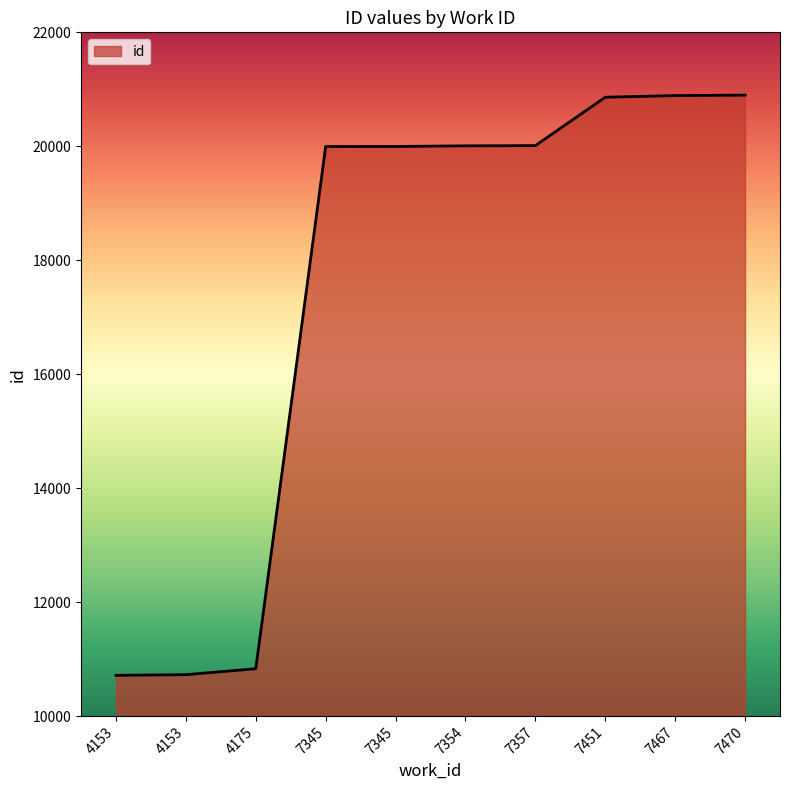

True or false: the data has more than 0 interior local peaks.

False